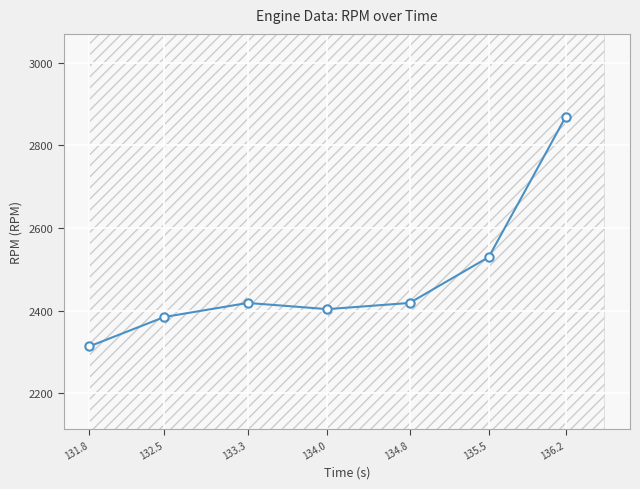

Which has a higher value, 135.5 or 136.2?

136.2